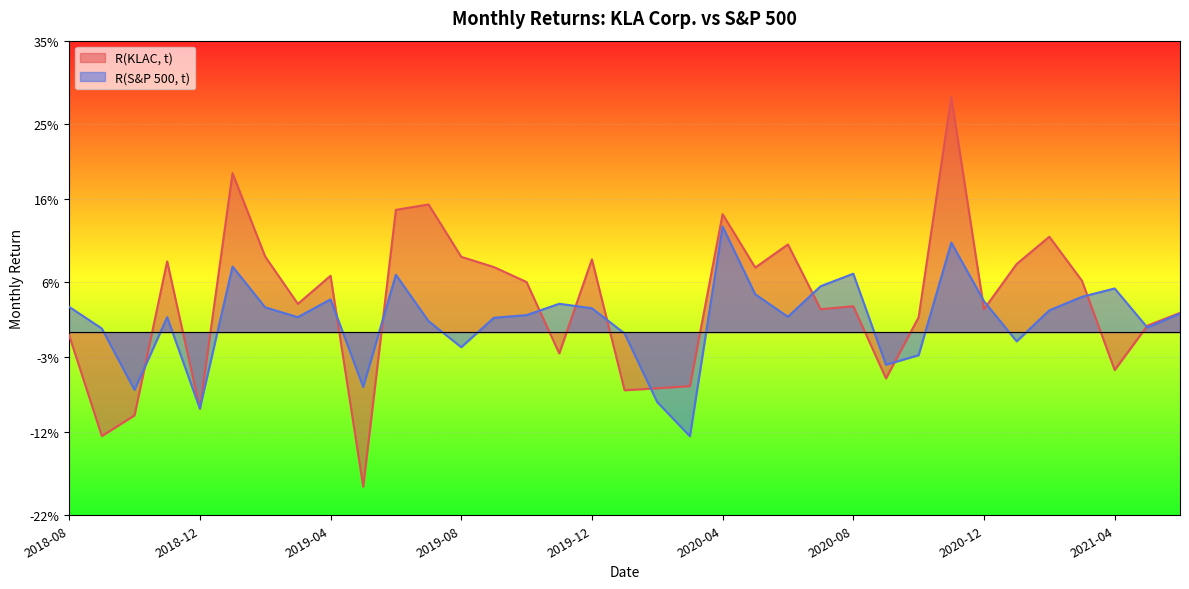

What is the label of the 5th point from the right?

2021-02